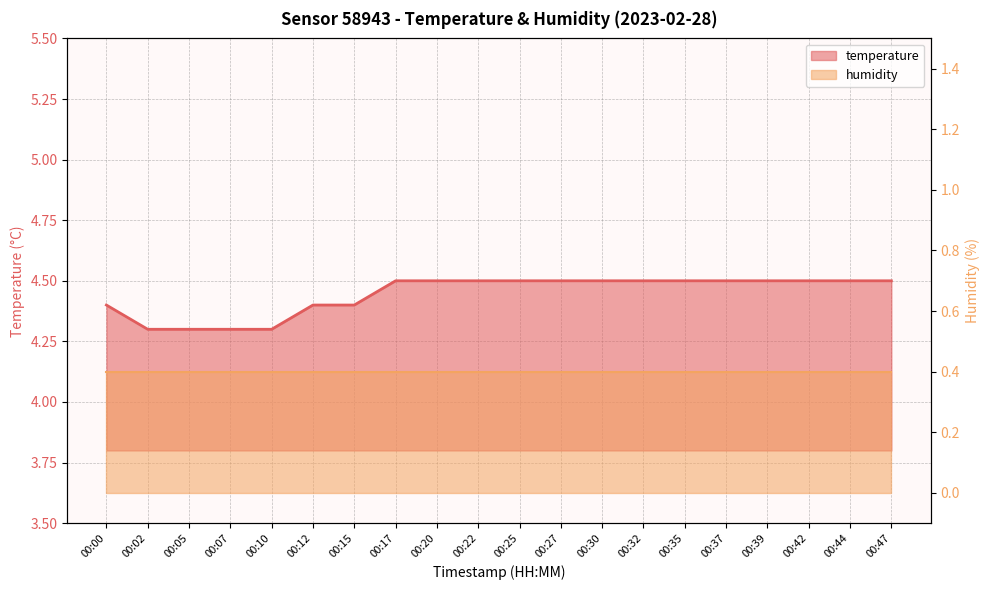

Does the chart display data point markers on the line(s)?

No